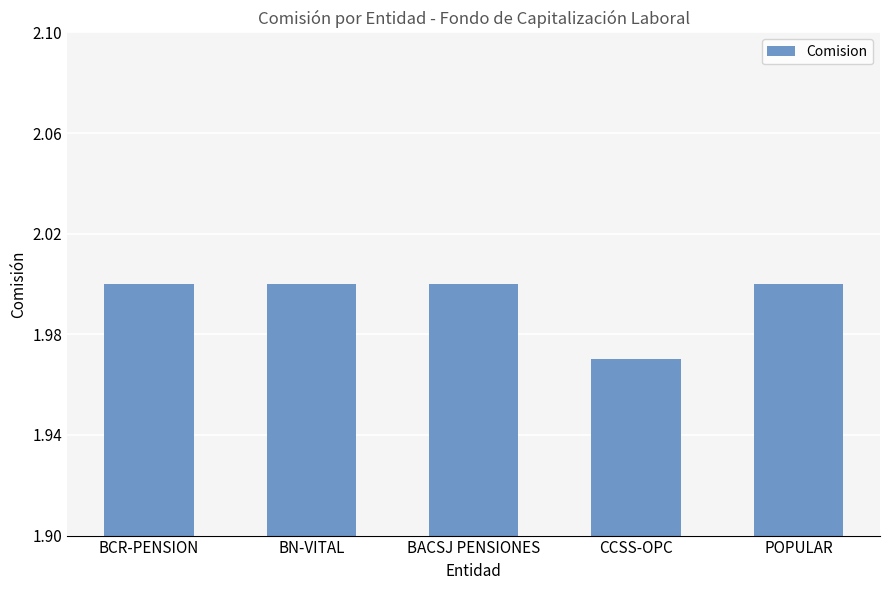

The chart shows a value of 2.0 at POPULAR. True or false?

True